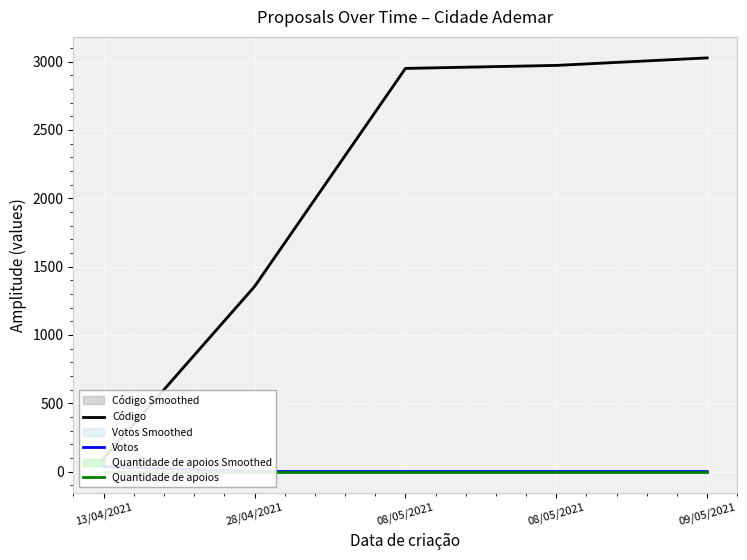

Which label corresponds to the largest value in the chart?

09/05/2021